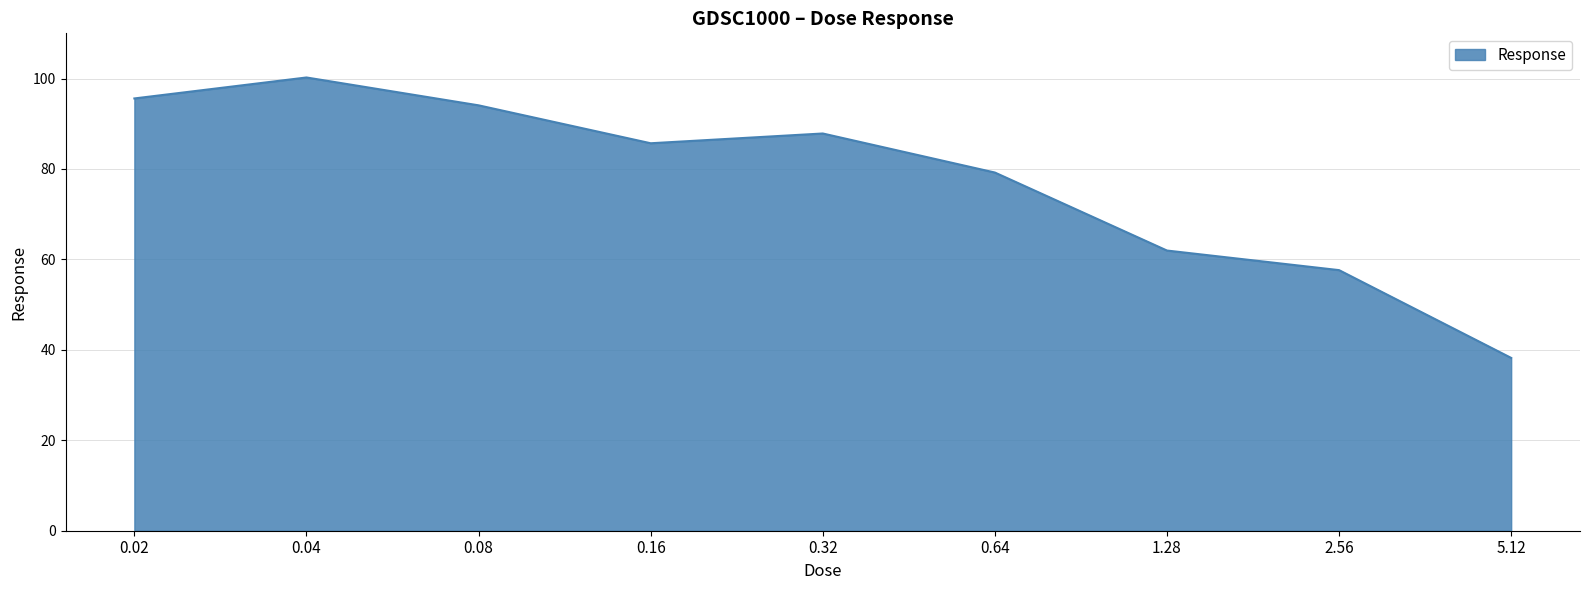

What is the sum of the values at 5.12 and 0.02?

133.8